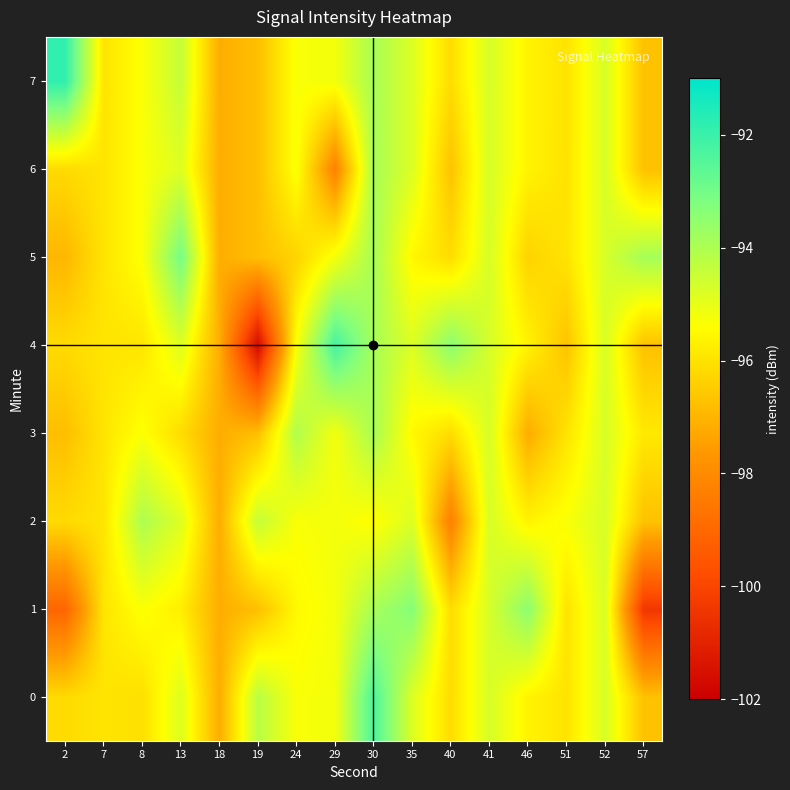

What is the total value across all series at 18?

-777.2